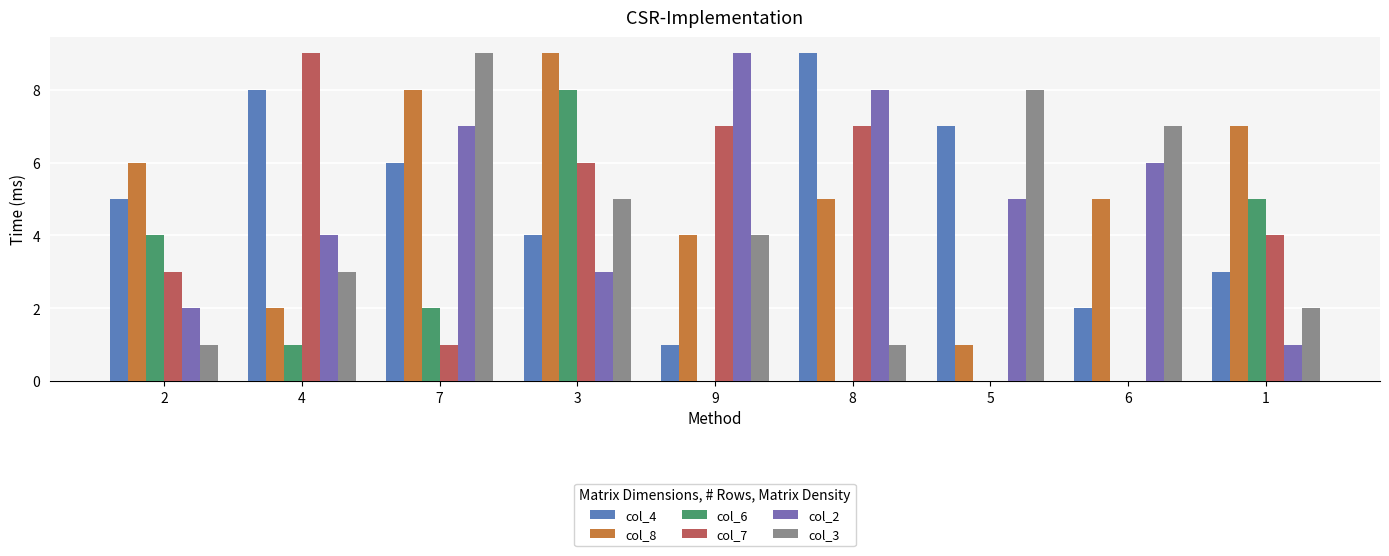

What is the label of the 6th bar from the right?

3